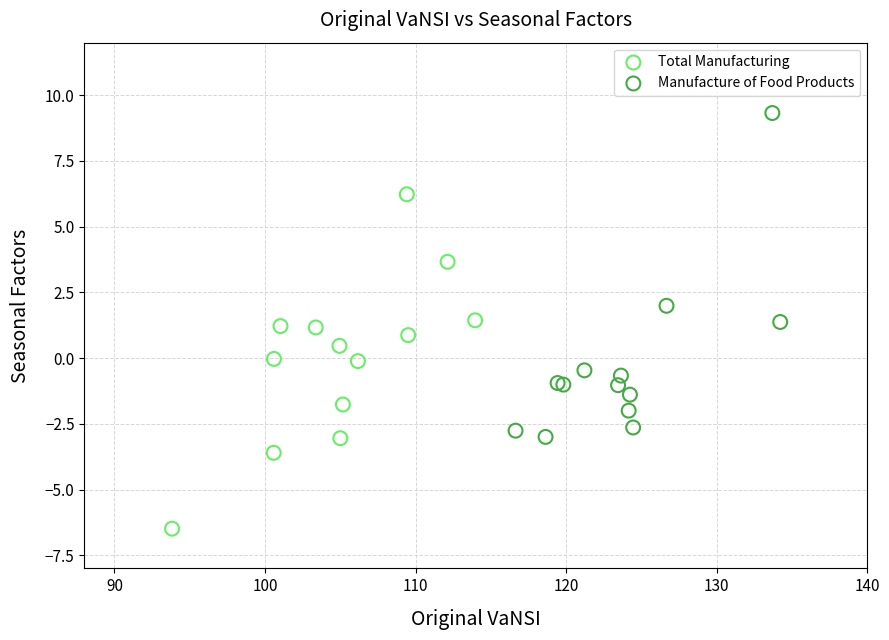

Which series contains the highest Y value?

Manufacture of Food Products